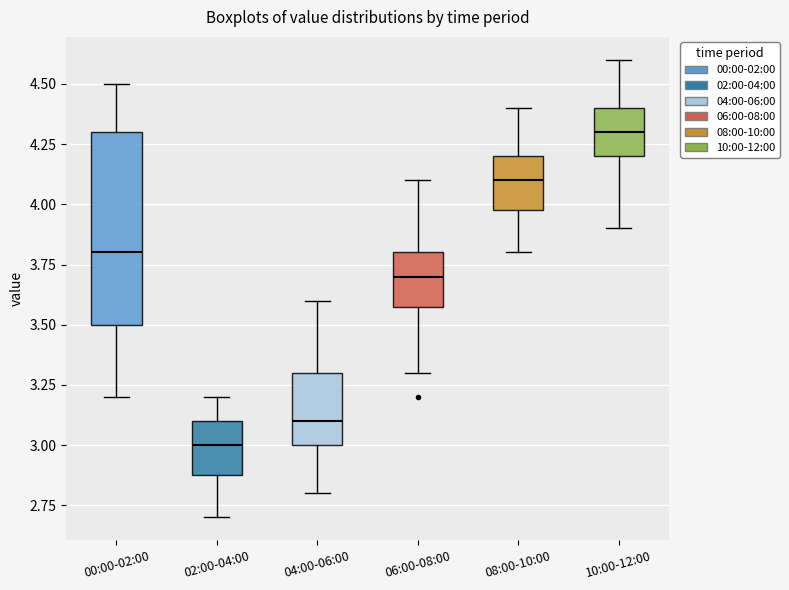

Reading left to right, read every box against the y-axis: the position of its median line, the range the box covers, and the ends of its whiskers. The values are not printed on the chart, so give them approximately, as read against the axis.

00:00-02:00: median 3.8, box 3.5 to 4.3, whiskers 3.2 to 4.5
02:00-04:00: median 3.0, box 2.9 to 3.1, whiskers 2.7 to 3.2
04:00-06:00: median 3.1, box 3.0 to 3.3, whiskers 2.8 to 3.6
06:00-08:00: median 3.7, box 3.6 to 3.8, whiskers 3.3 to 4.1
08:00-10:00: median 4.1, box 4.0 to 4.2, whiskers 3.8 to 4.4
10:00-12:00: median 4.3, box 4.2 to 4.4, whiskers 3.9 to 4.6